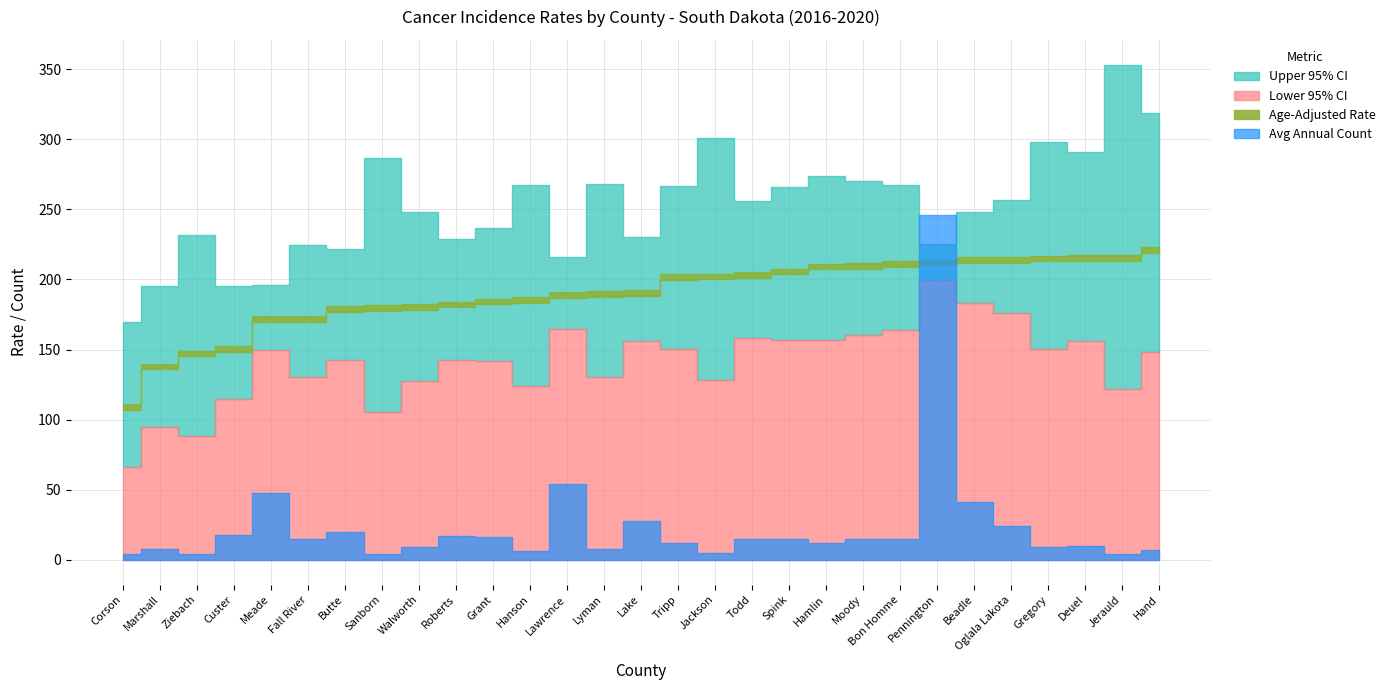

True or false: Age-Adjusted Rate has a value of 212.2 at Pennington.

True